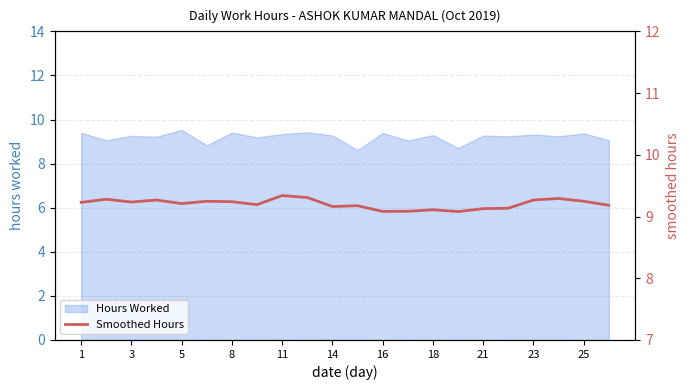

The value of Hours Worked at 3 is 9.3. True or false?

True